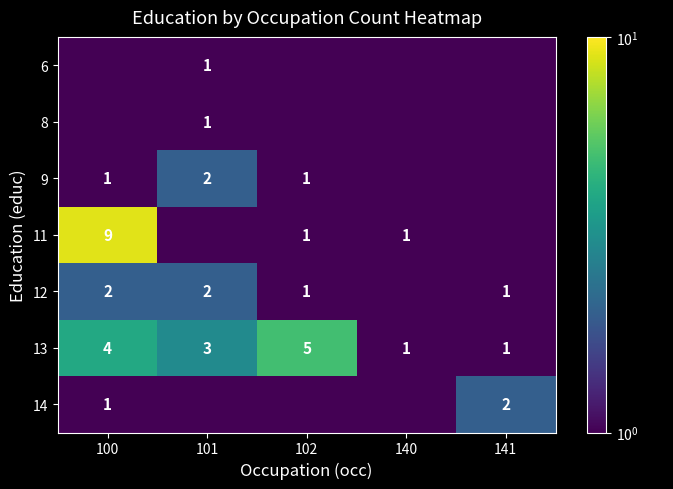

What is the maximum value shown in the chart?

9.0